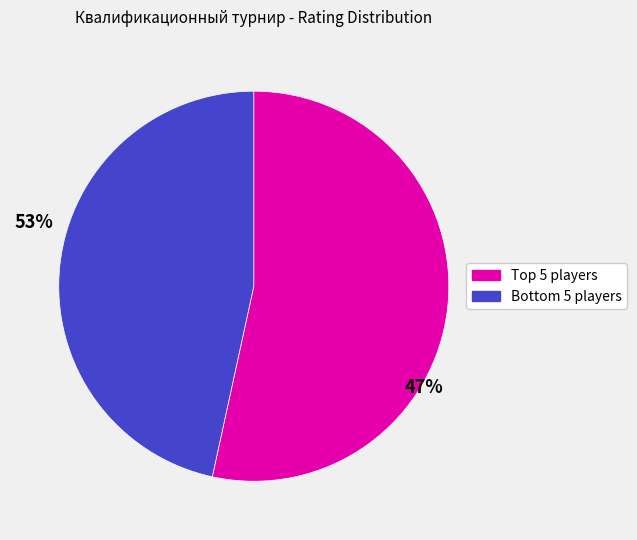

Is there any slice that represents more than half of the pie?

Yes